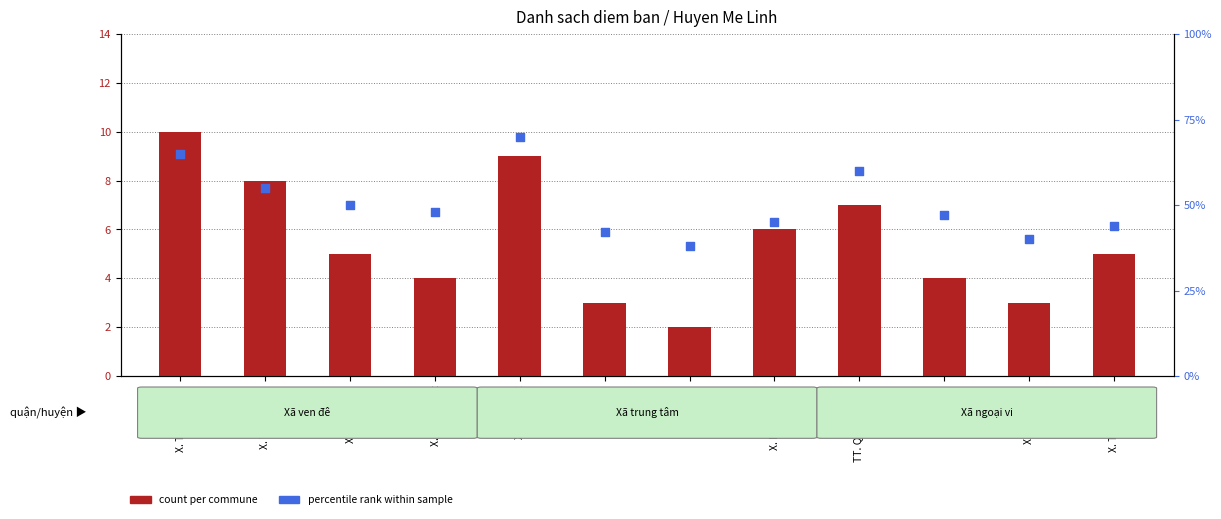

At how many categories does at least one series exceed 58?

3